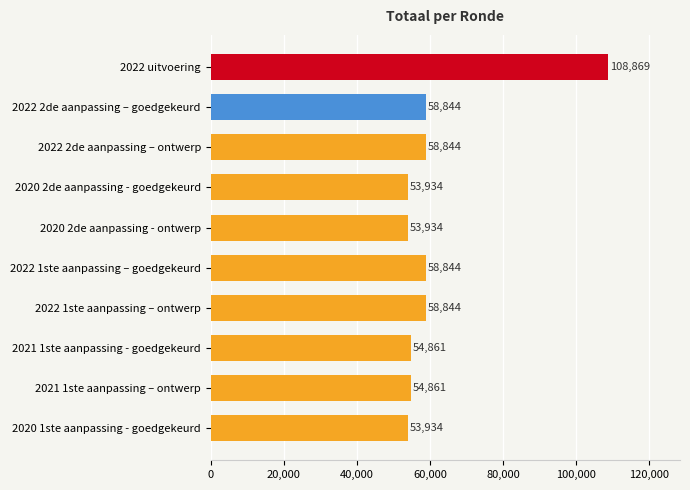

How many values are below 58844?

5